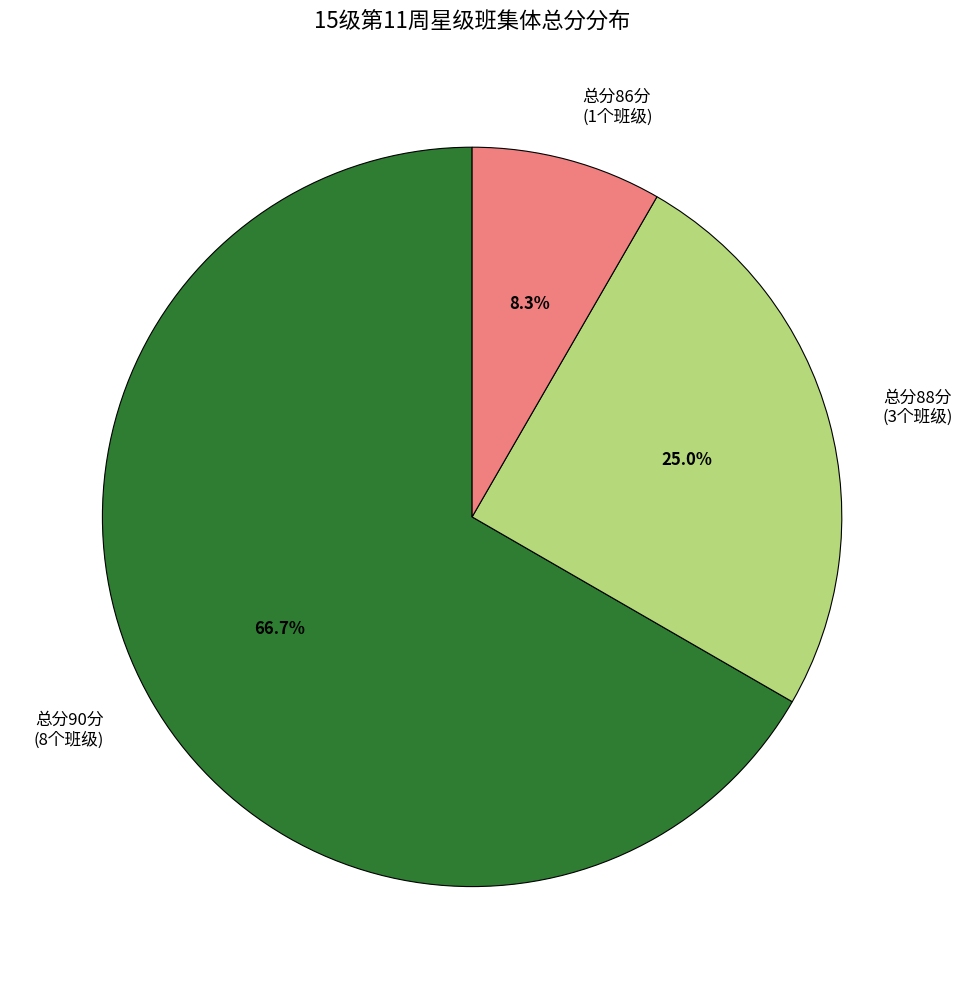

Count the number of slices in the pie.

3